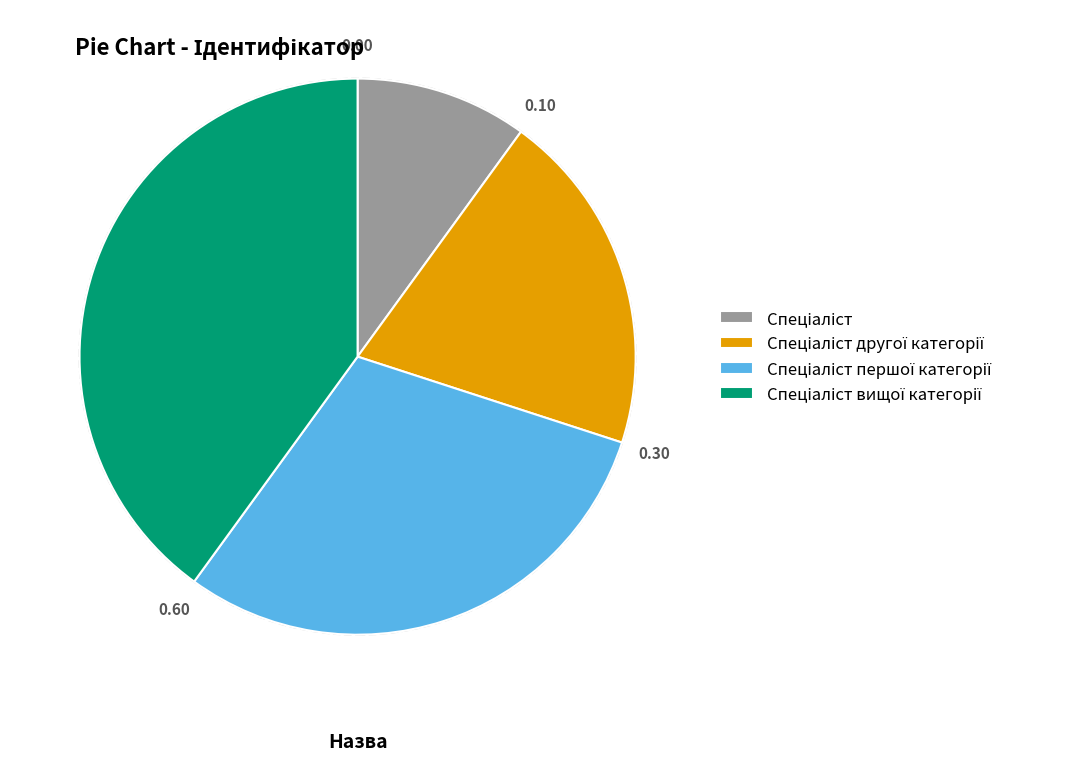

Count the number of slices in the pie.

4